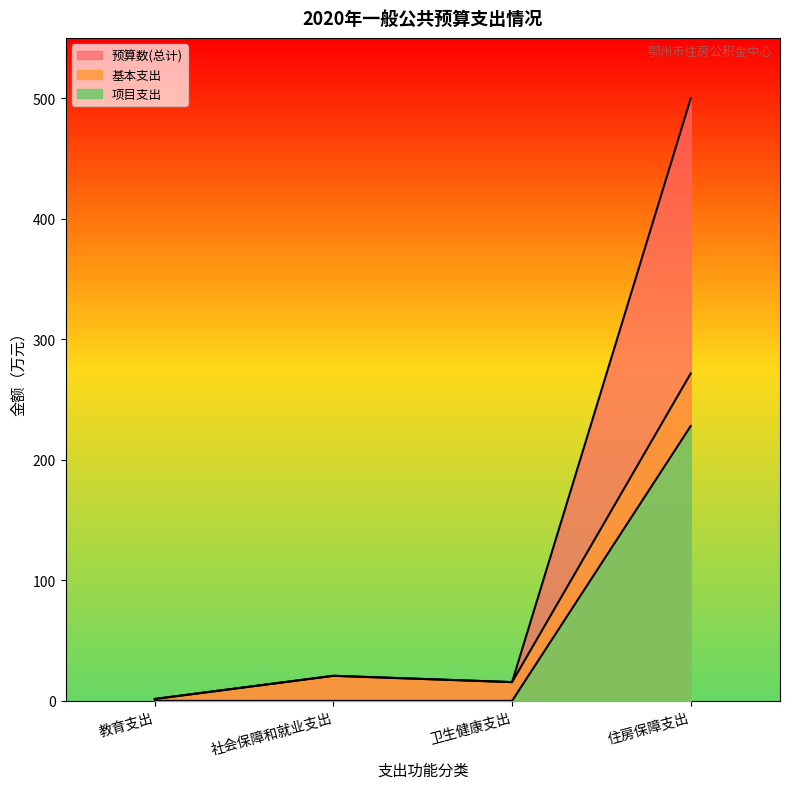

The value of 预算数(总计) at 卫生健康支出 is 15.6. True or false?

True